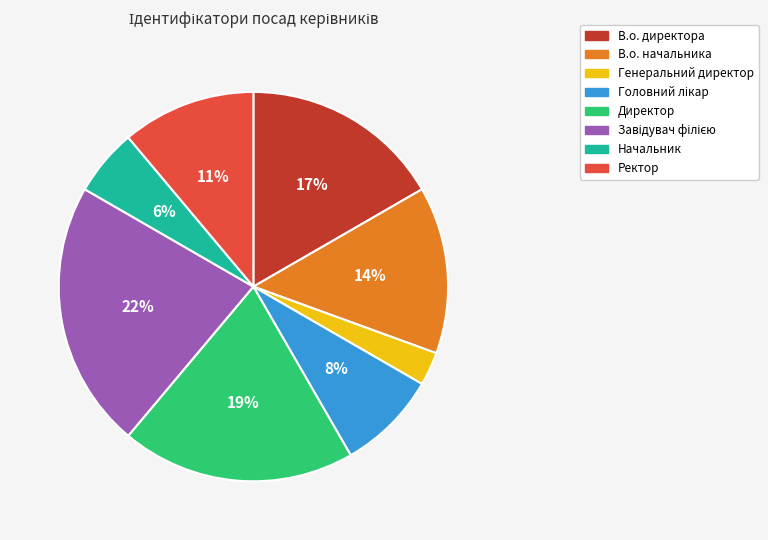

To the nearest percent, what is the difference between the В.о. начальника and Ректор slice percentages?

3%